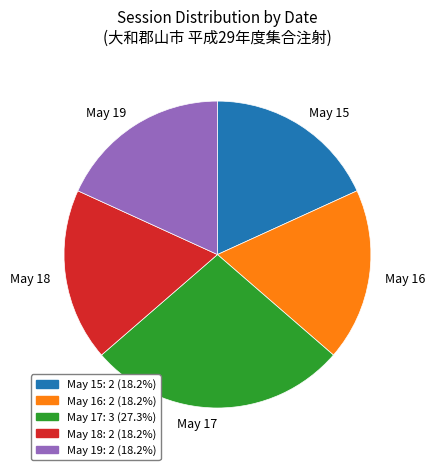

Approximately how many times larger is the value at May 17 compared to May 15?

1.5